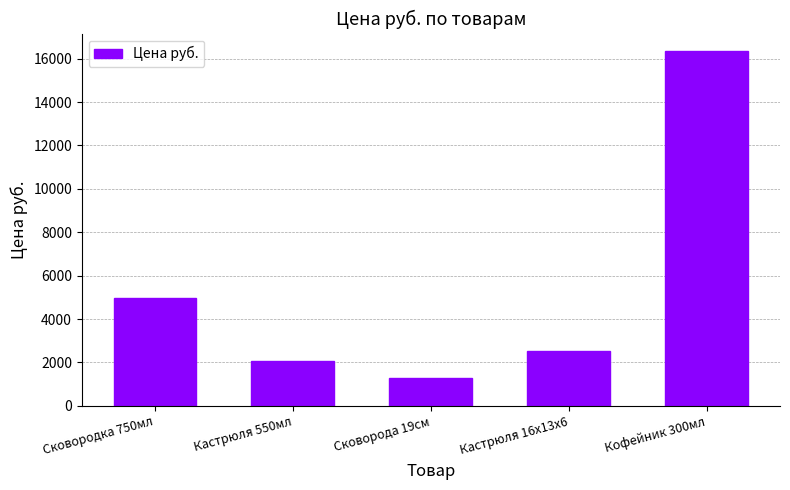

How many data points does each series have?

5